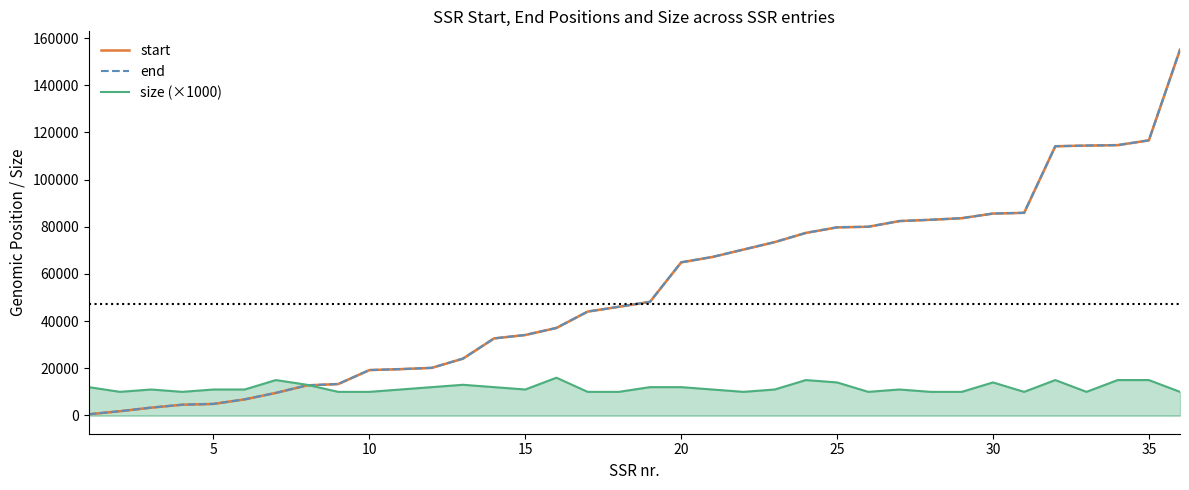

What is the lowest value of the size (×1000) series?

10000